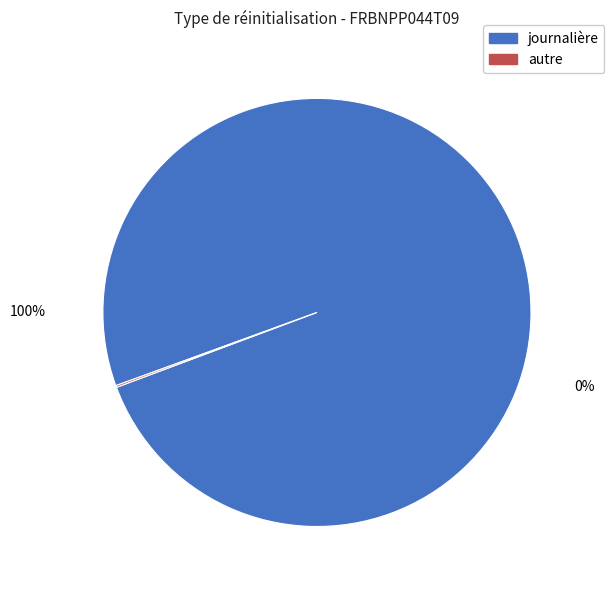

Does 11 represent more than half of the total?

No